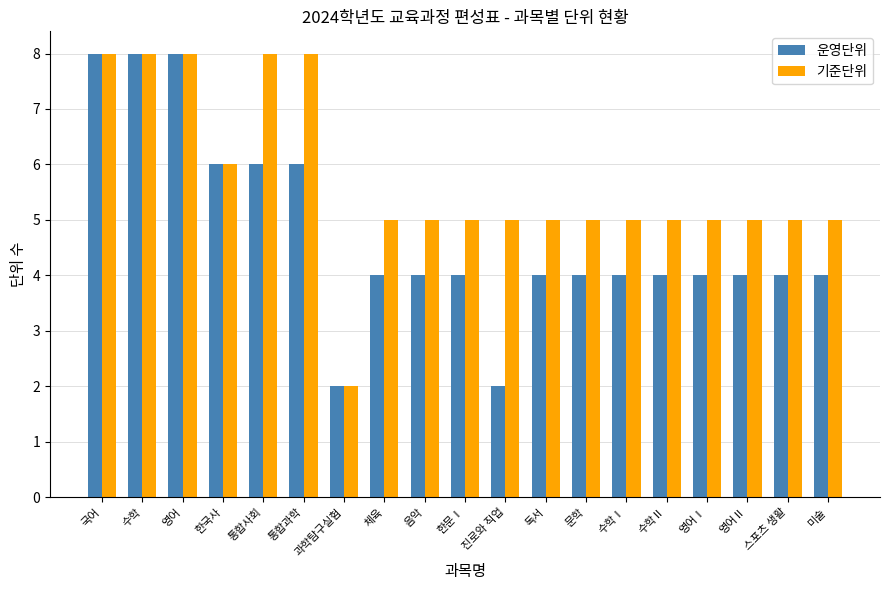

List the series in order of their overall mean, highest first.

기준단위, 운영단위